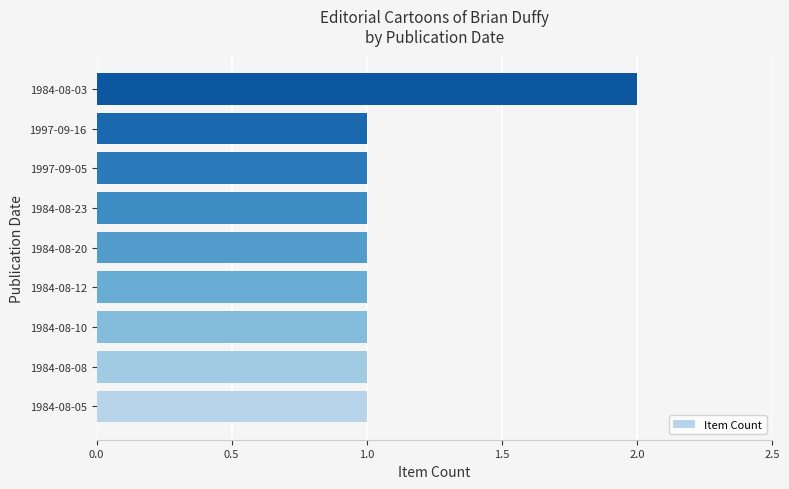

True or false: the data shows 2 at 1984-08-03.

True